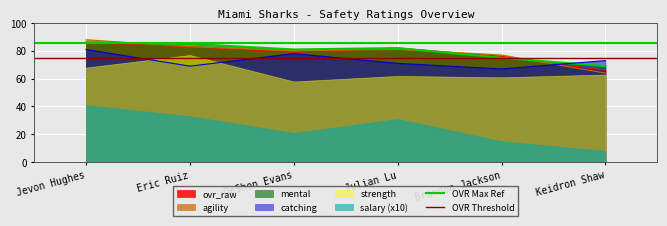

Which series has the largest total across all categories?

OVR Max Ref